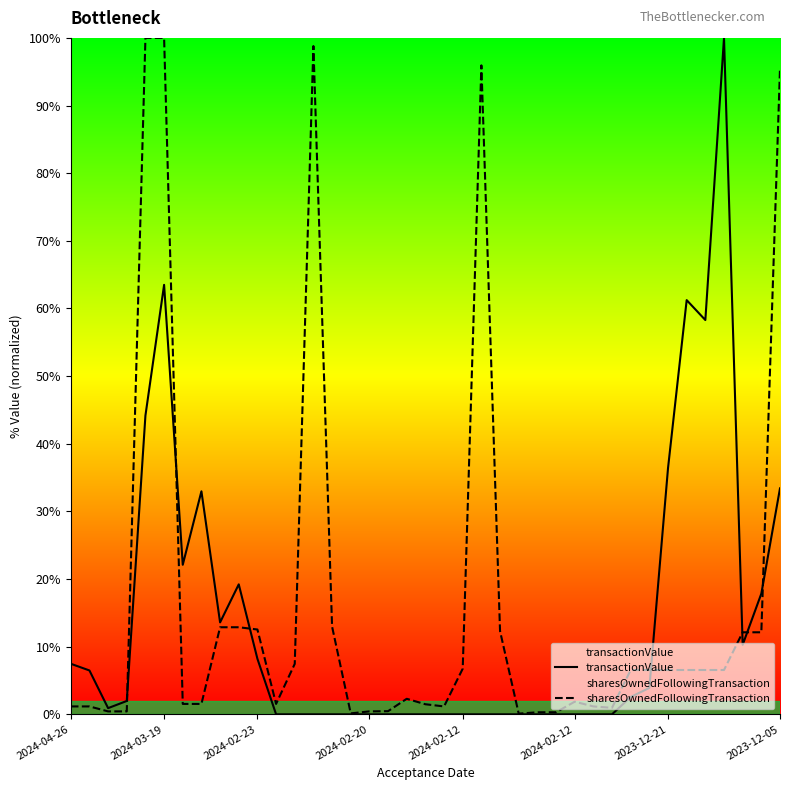

Does the chart display data point markers on the line(s)?

No